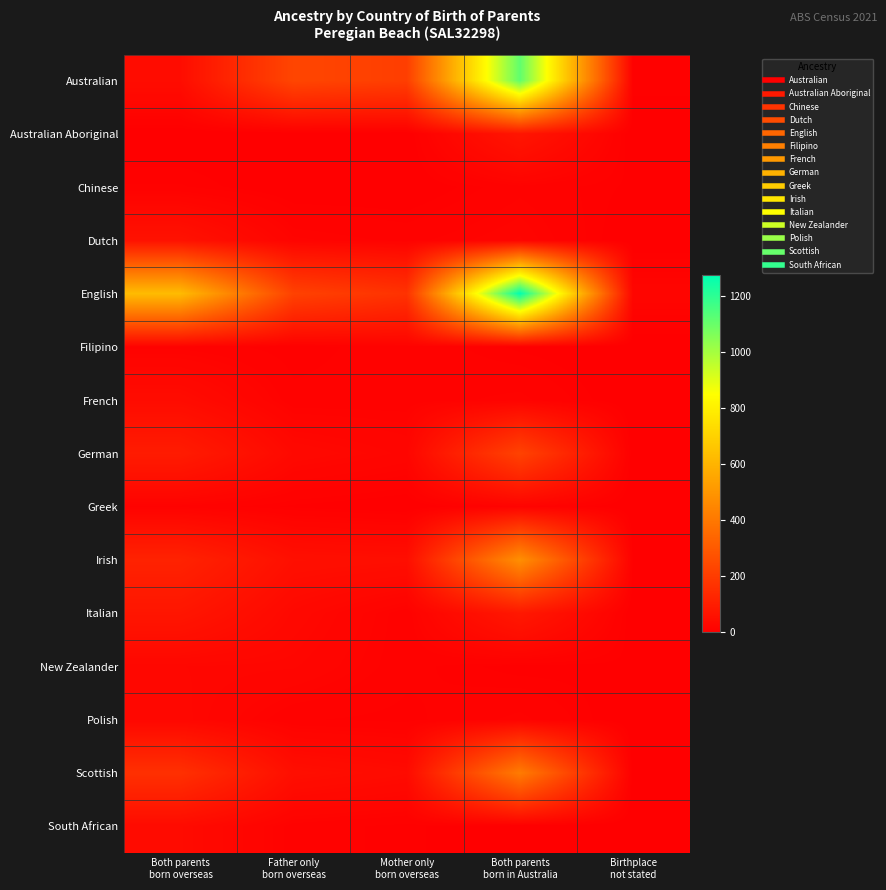

Which series changed the most between Mother only born overseas and Both parents born in Australia?

English